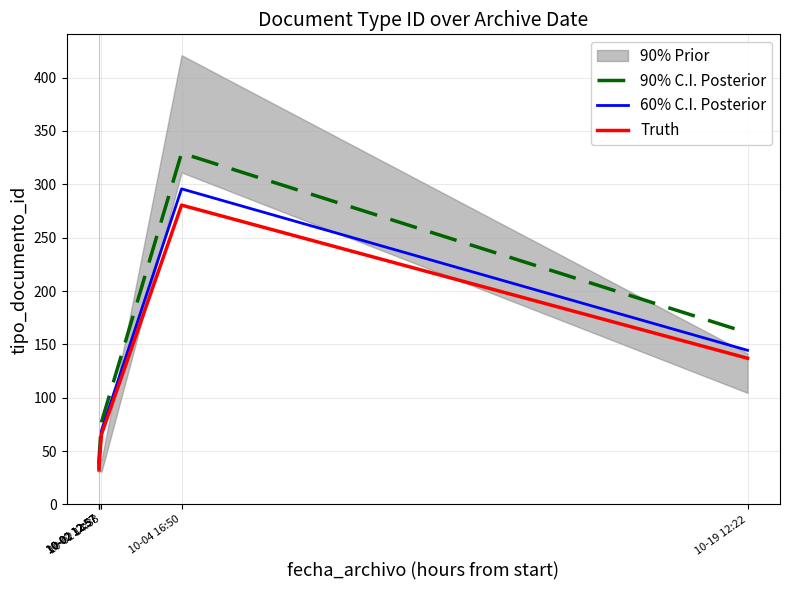

Which label corresponds to the largest value in the chart?

10-04 16:50